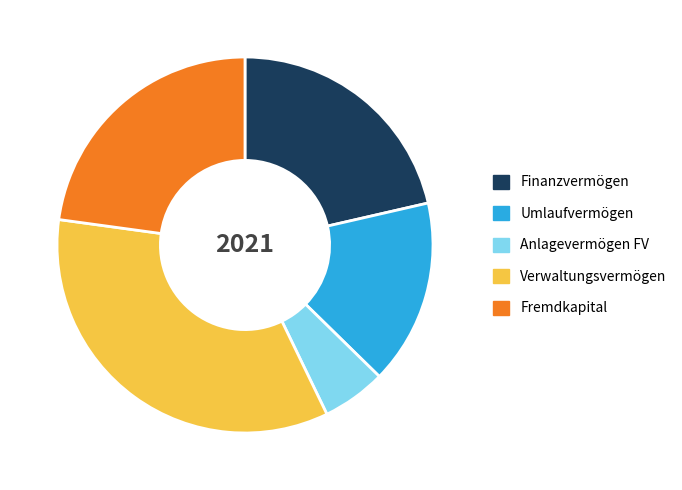

Rank the categories by value from lowest to highest.

Anlagevermögen FV, Umlaufvermögen, Finanzvermögen, Fremdkapital, Verwaltungsvermögen